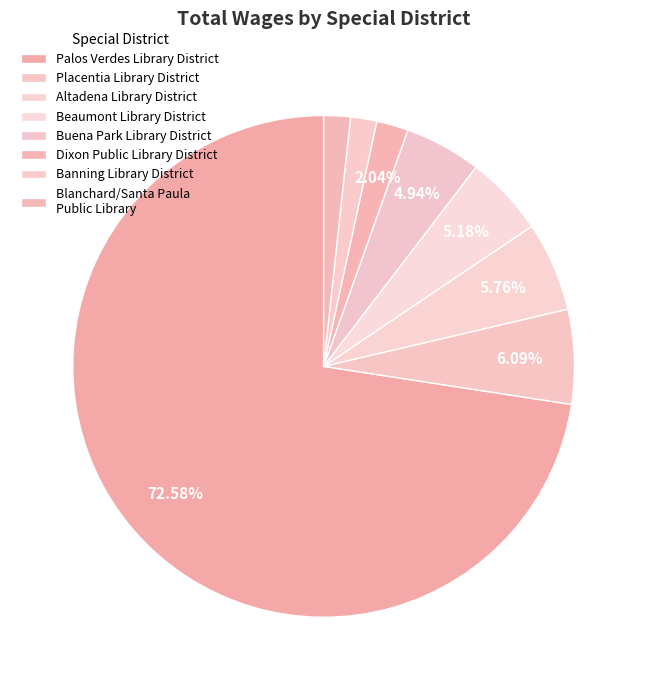

Which category has the biggest portion of the pie?

Palos Verdes Library District